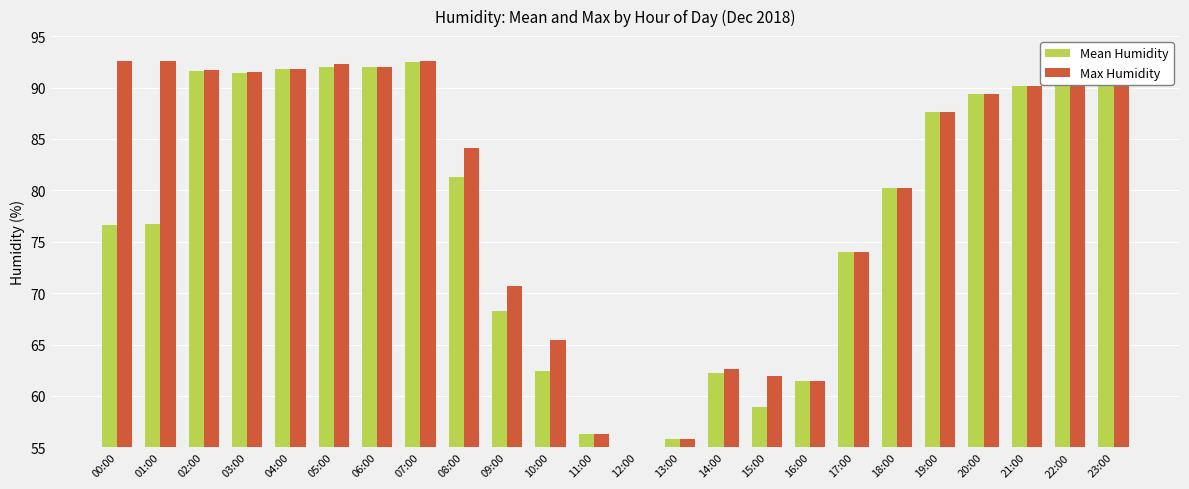

The value of Mean Humidity at 15:00 is 58.9. True or false?

True